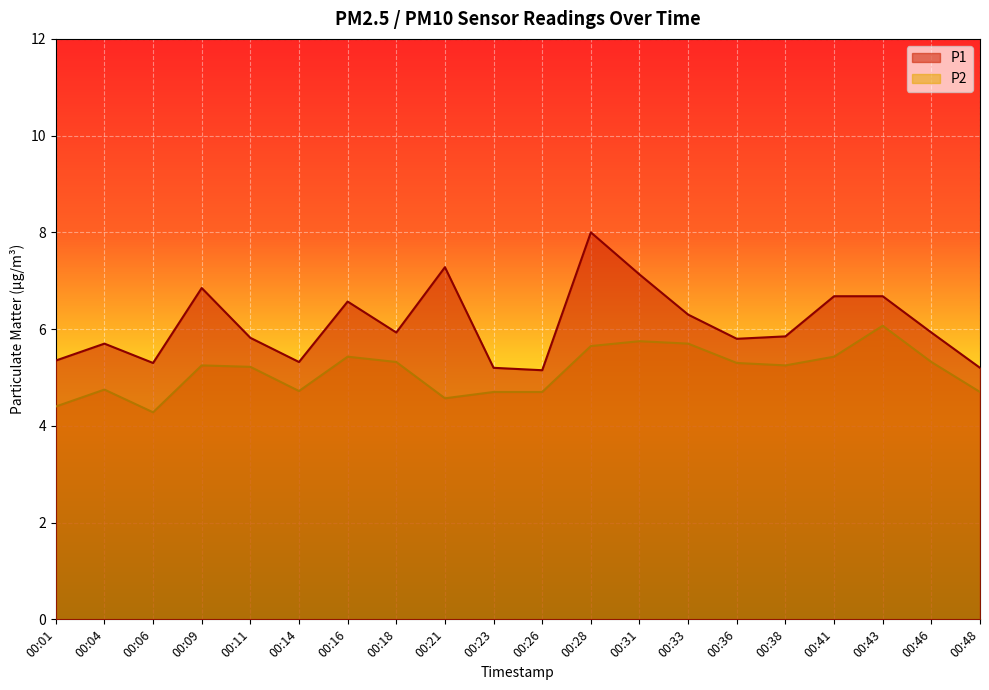

The value of P2 at 00:43 is 6.1. True or false?

True